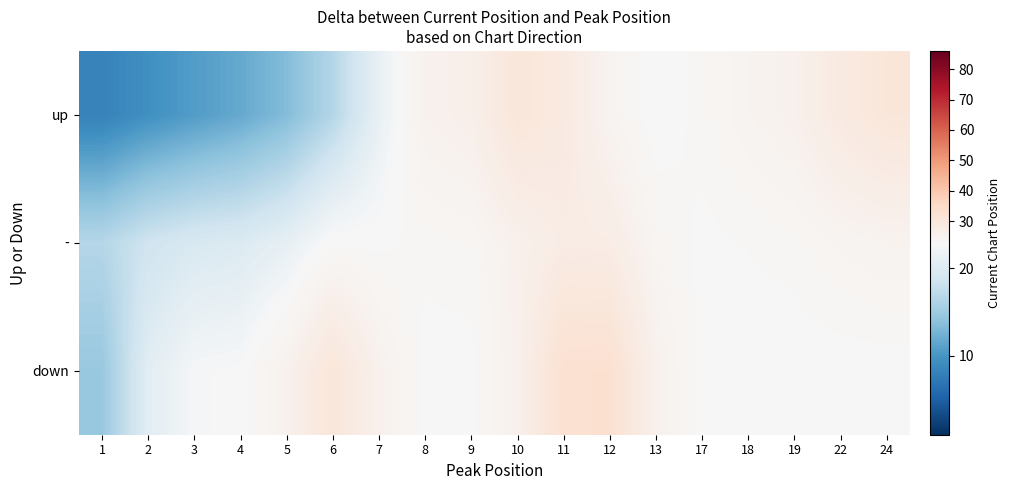

Which series has the widest spread of values?

up